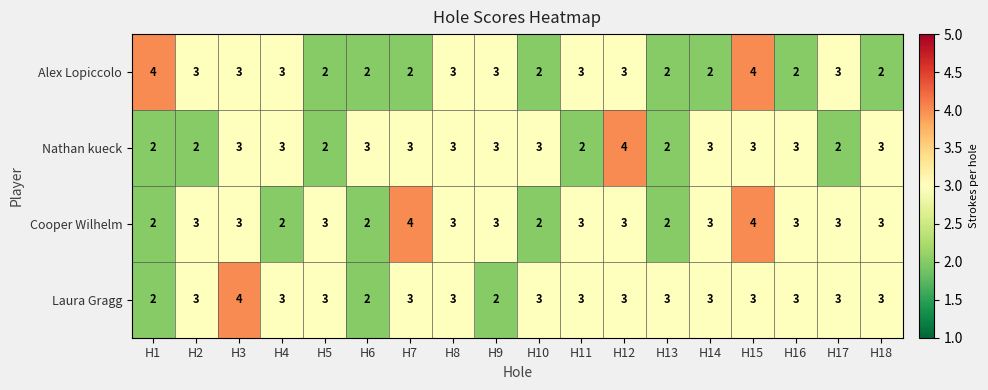

What is the total value across all series at H12?

13